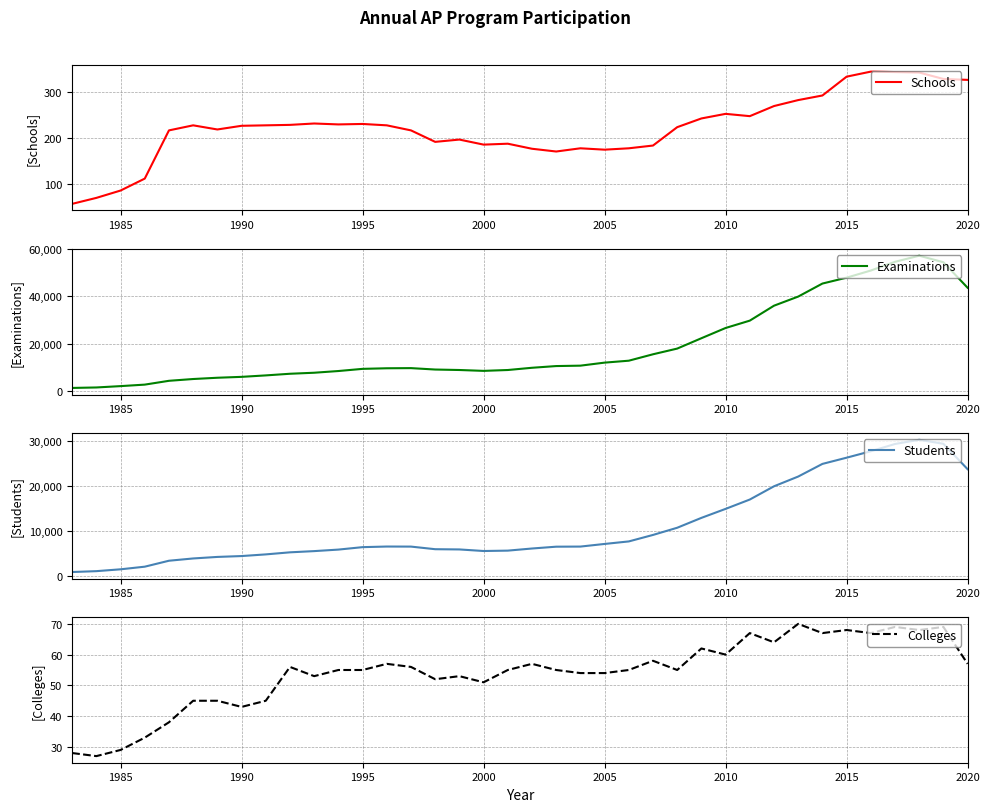

Is it true that Examinations equals 1950 at 1985?

True